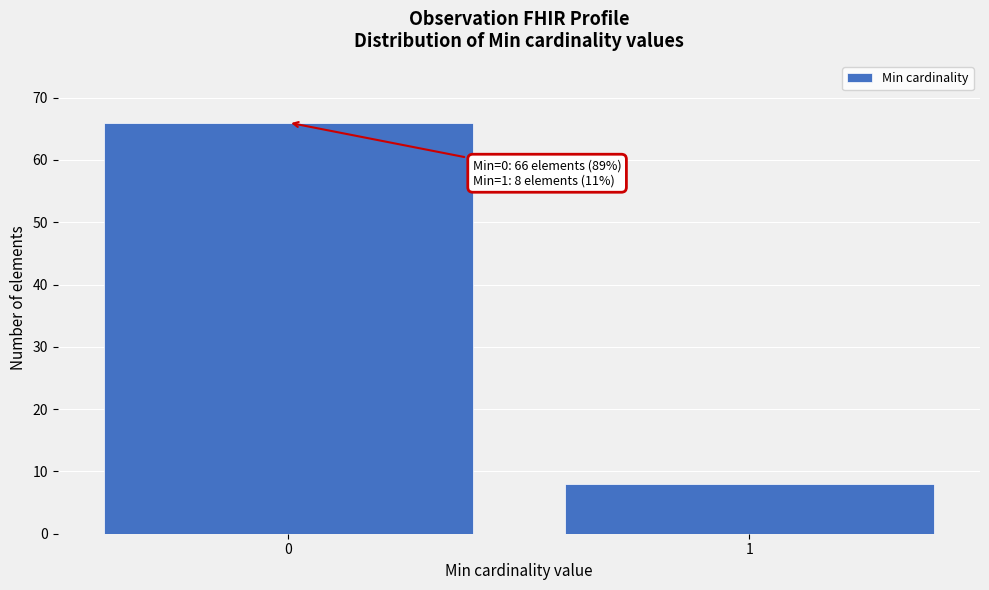

Reading left to right, transcribe all the data shown in this chart.

66	8